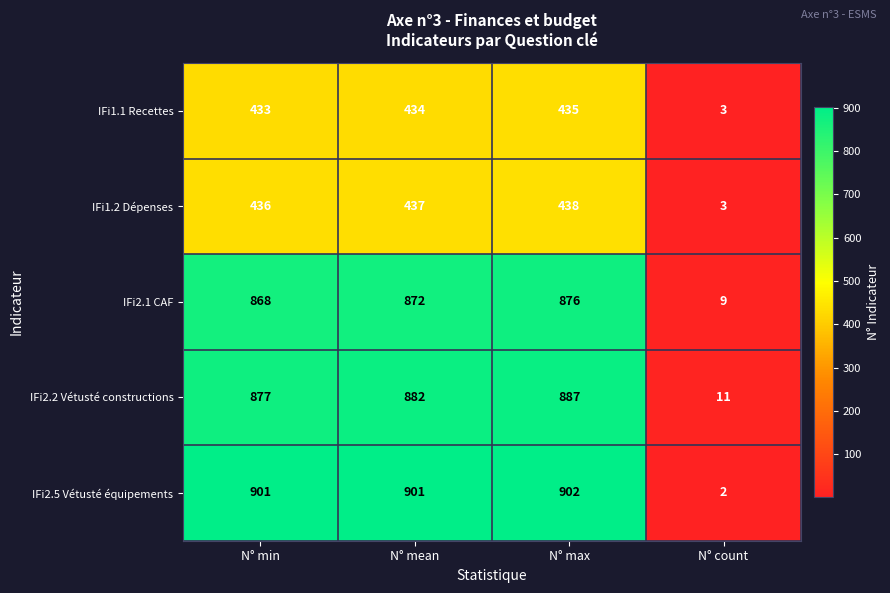

How many series are shown in this chart?

5